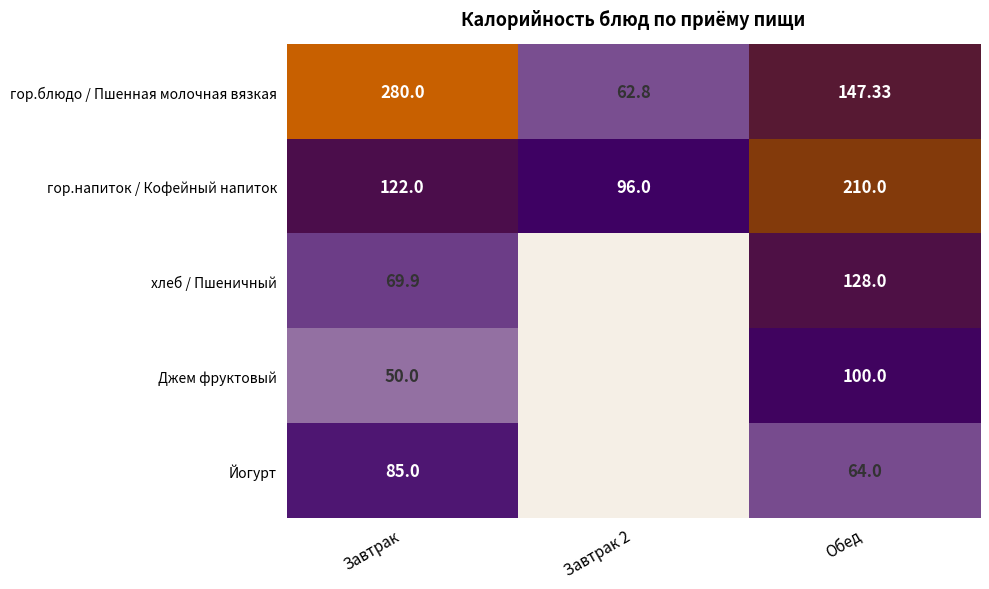

At Обед, list the series in order from largest to smallest.

гор.напиток / Кофейный напиток, гор.блюдо / Пшенная молочная вязкая, хлеб / Пшеничный, Джем фруктовый, Йогурт